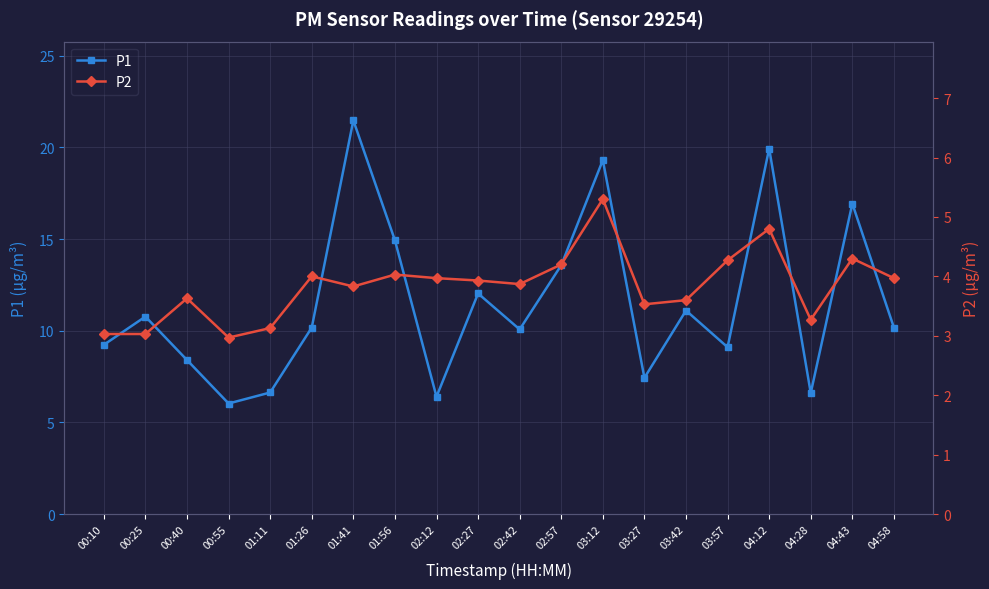

At how many categories does at least one series exceed 9?

14